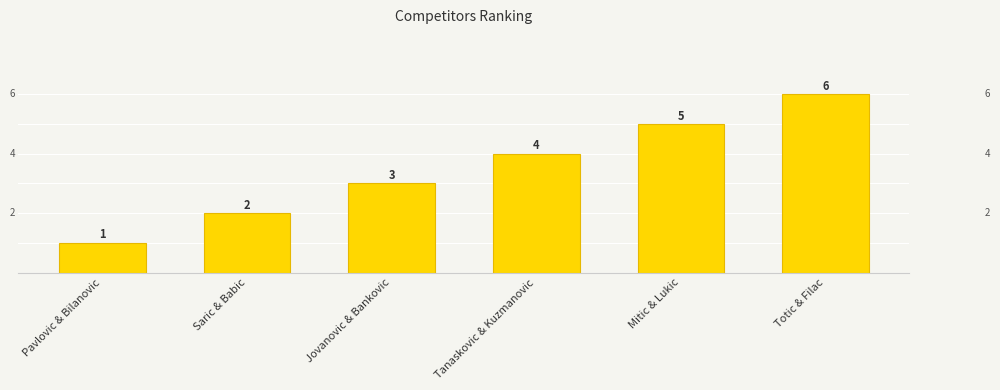

Read the value at Jovanovic & Bankovic.

3